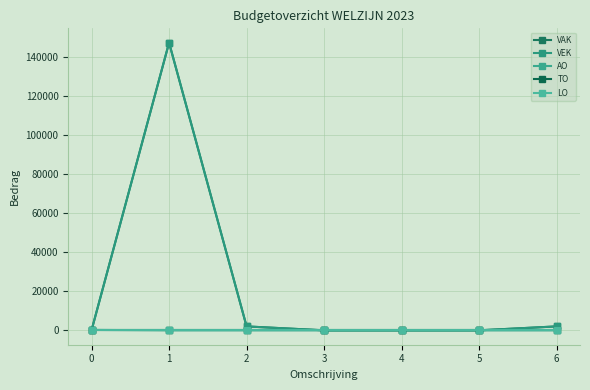

After their last crossing, which series has the higher values: VEK or AO?

VEK